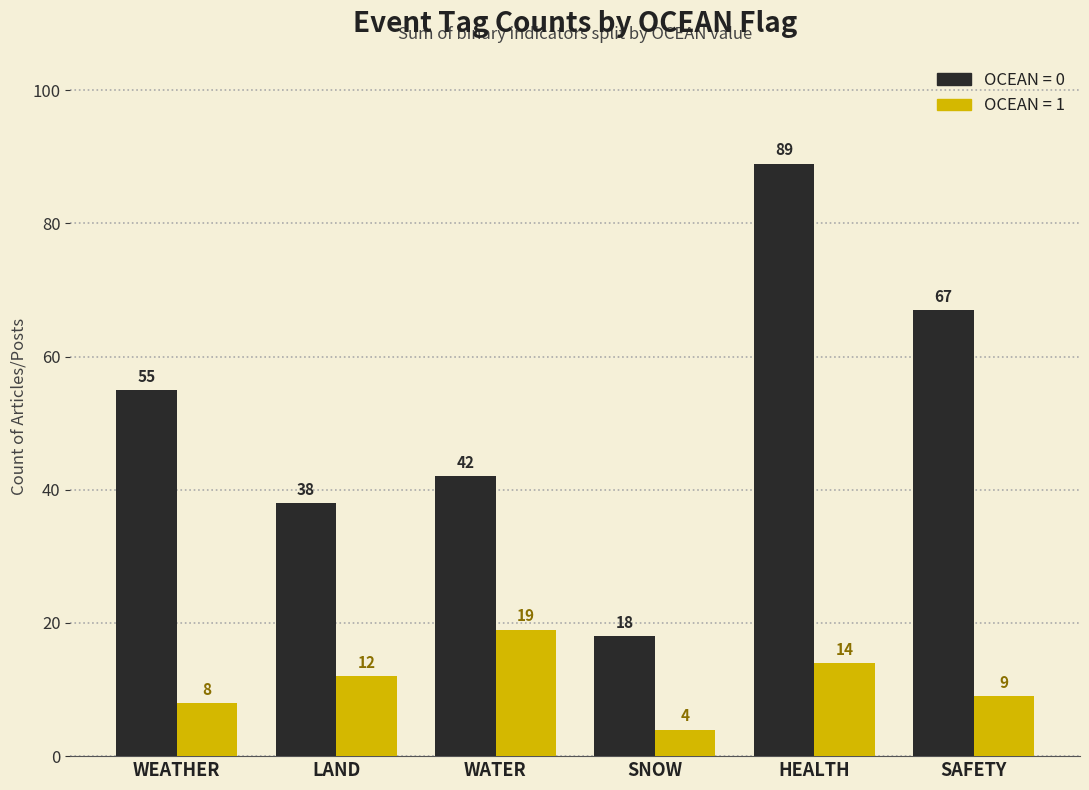

What is the spread (max minus min) of values at WEATHER?

47